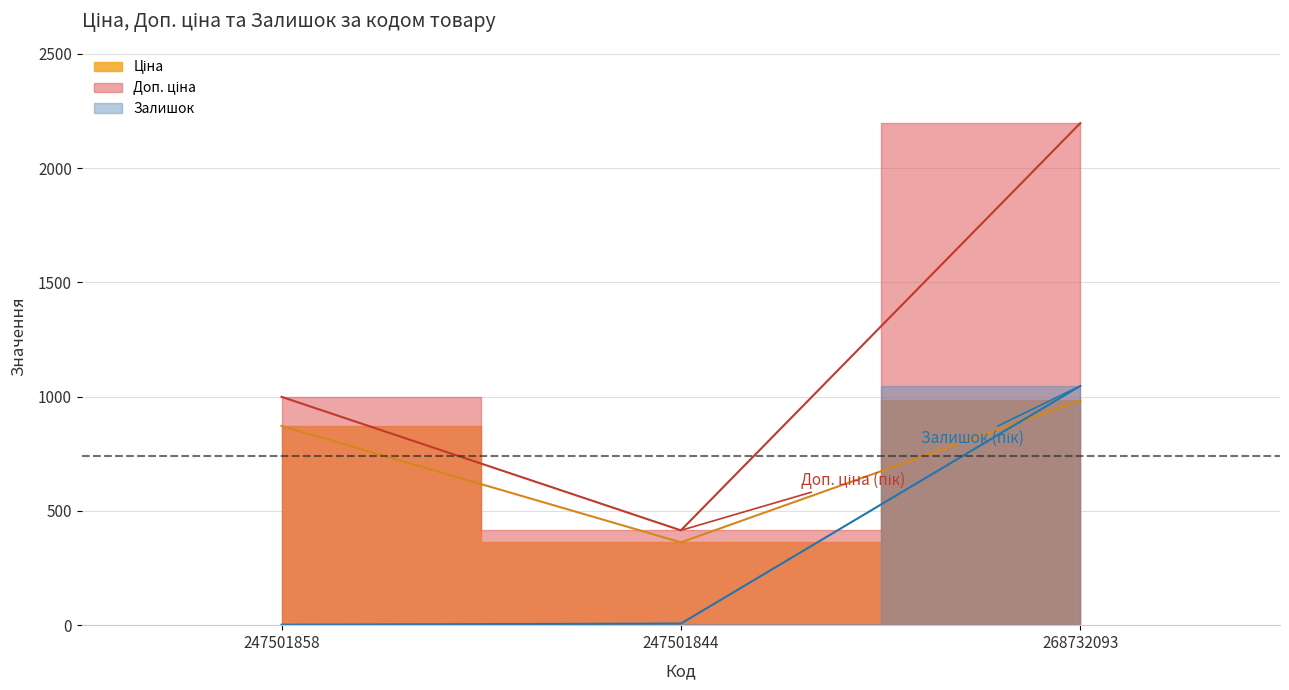

Which category has the highest value in the Ціна series?

268732093